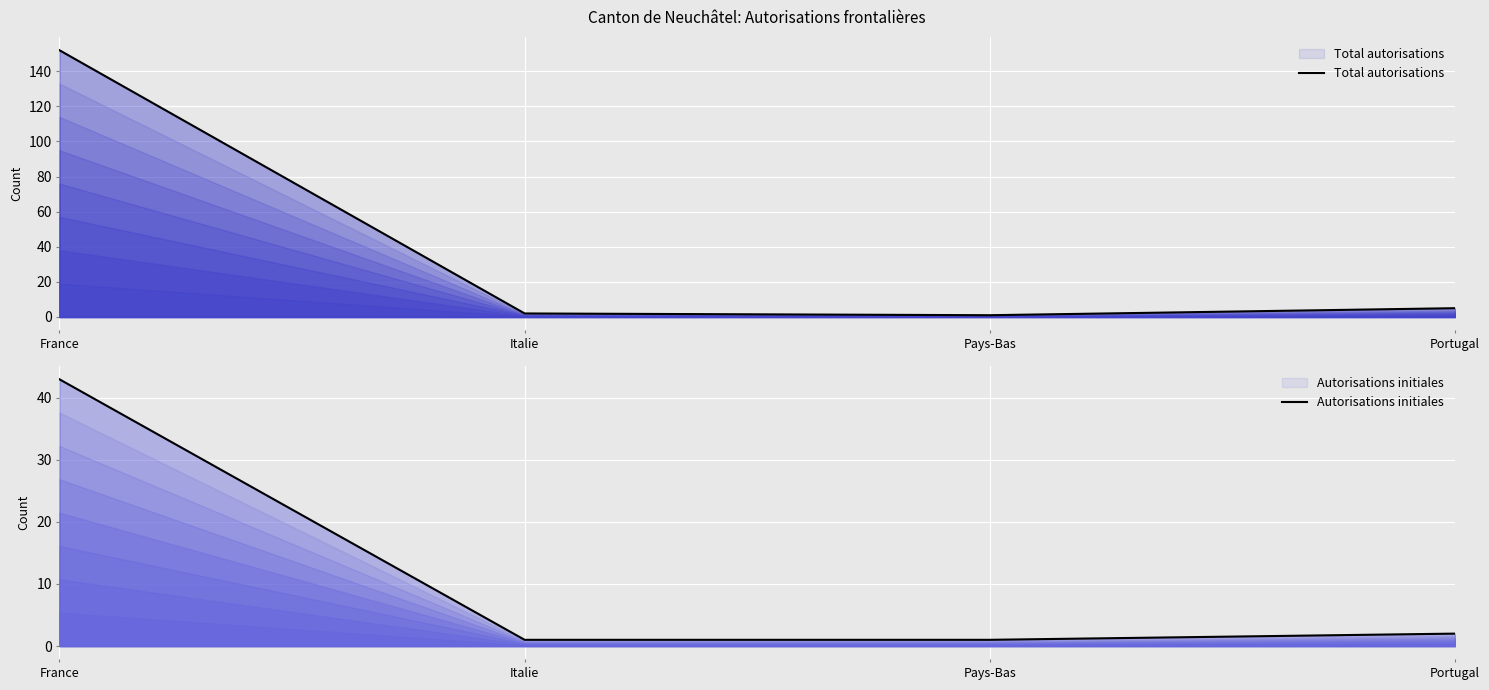

The Total autorisations series shows 1 at Pays-Bas. True or false?

True